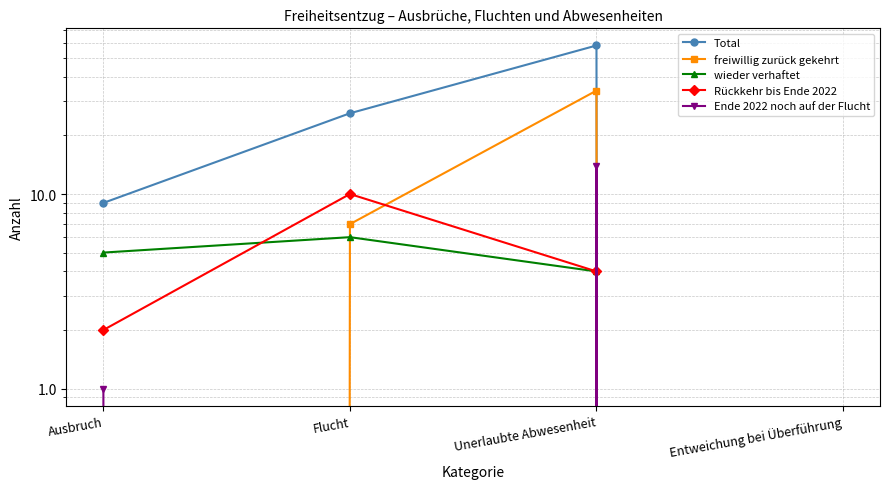

Does the chart display data point markers on the line(s)?

Yes